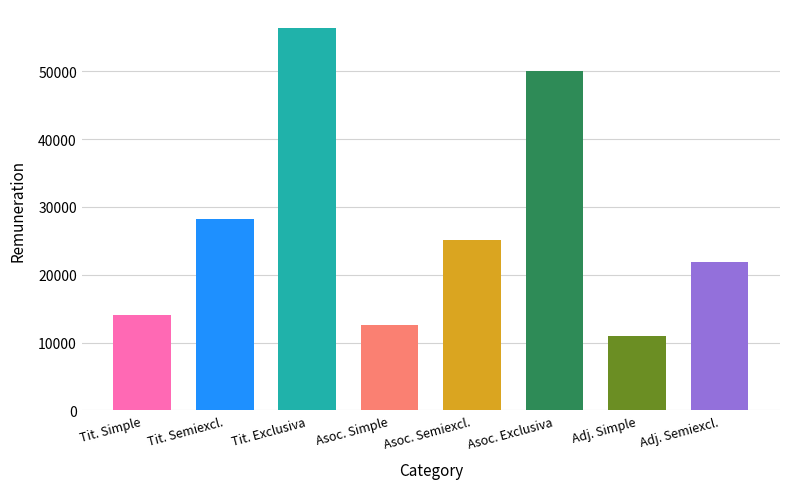

What is the change in value from Titular Ded Exclusiva to Adjunto Ded Semiexclusiva?

-34436.9